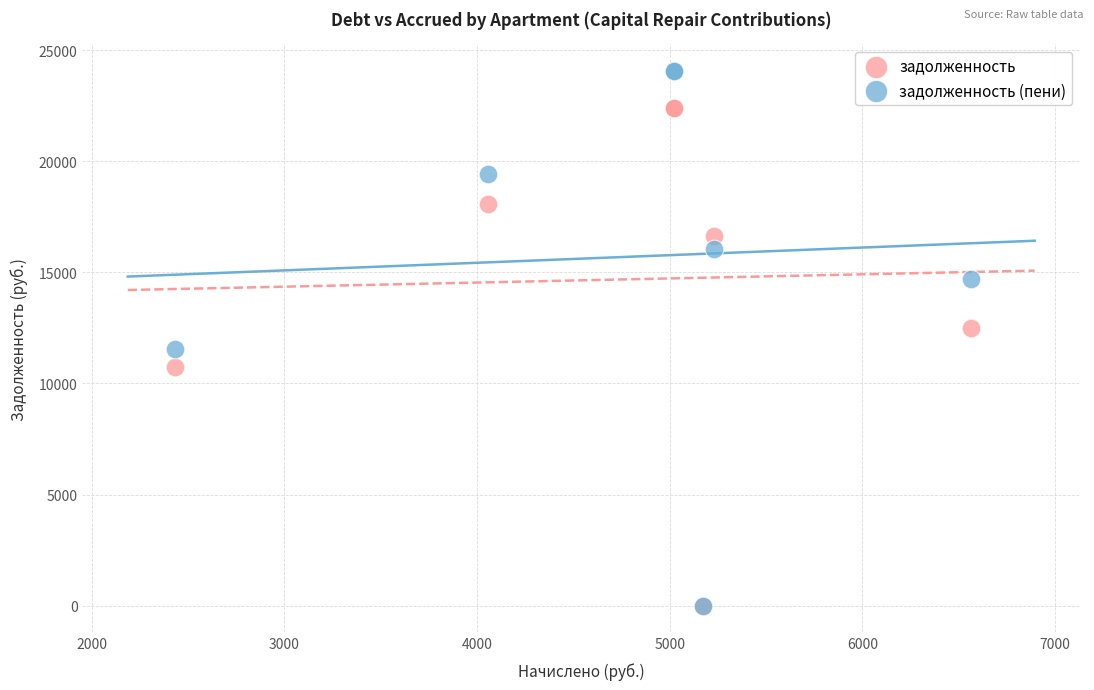

What are all the series names shown in the legend?

задолженность, задолженность (пени)